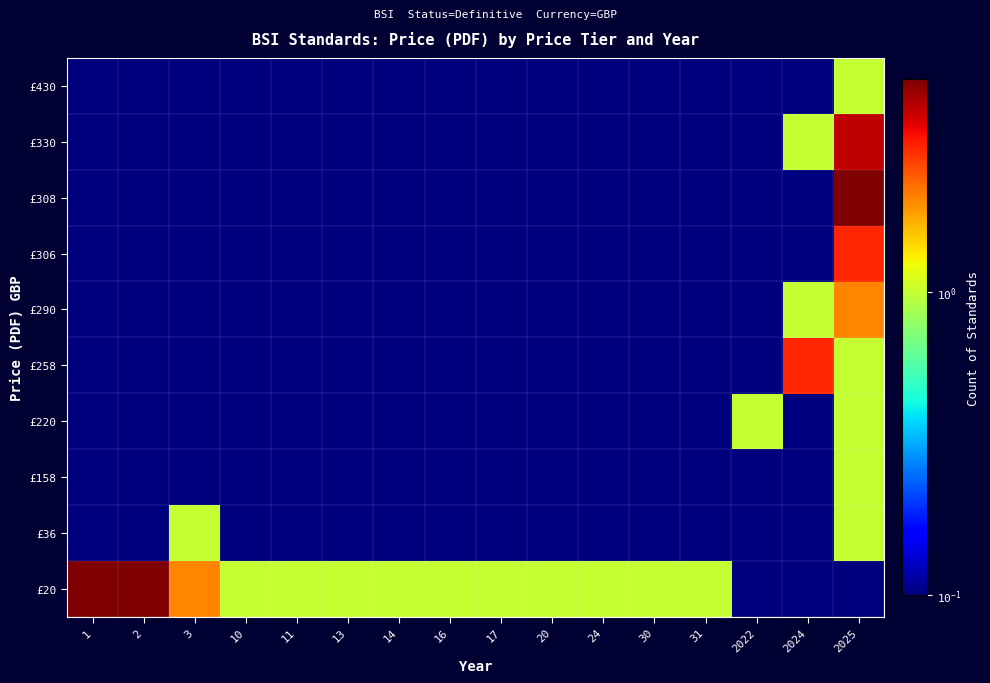

What is the maximum value shown in the chart?

5.0